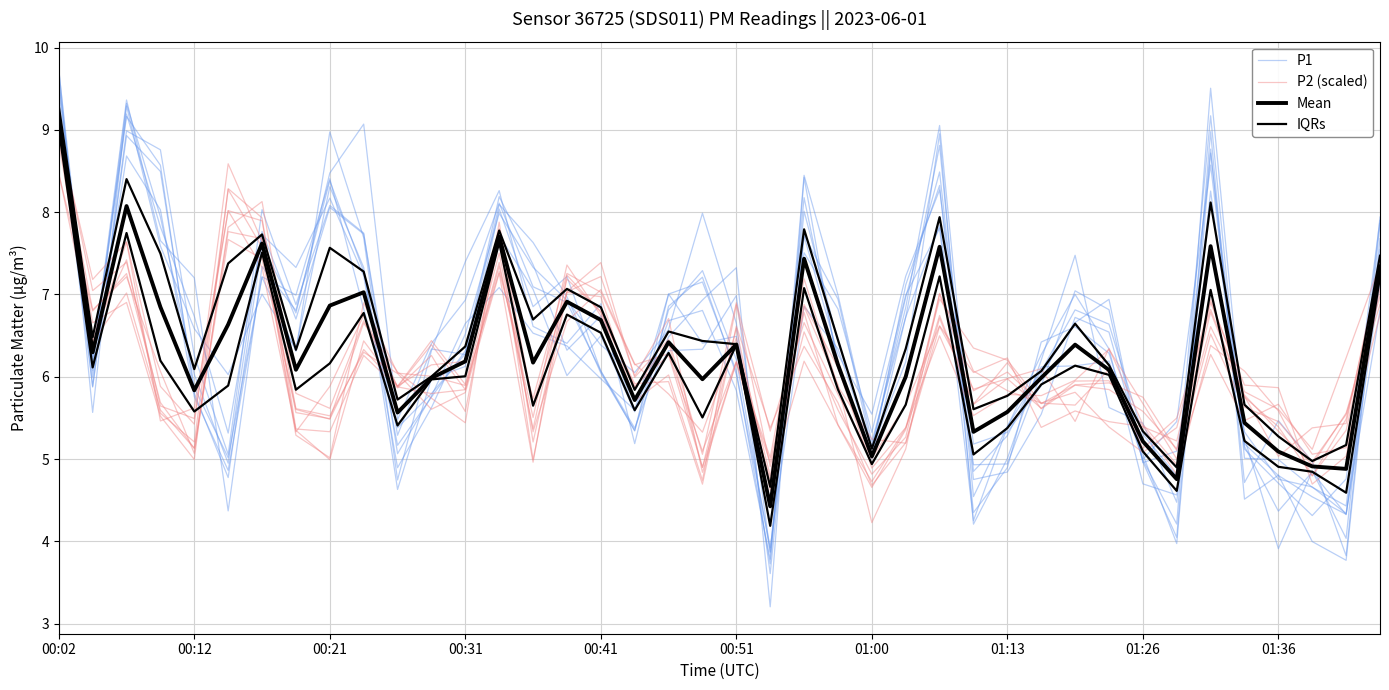

What is the difference between the P2 (scaled) values at 35 and 00:21?

1.6